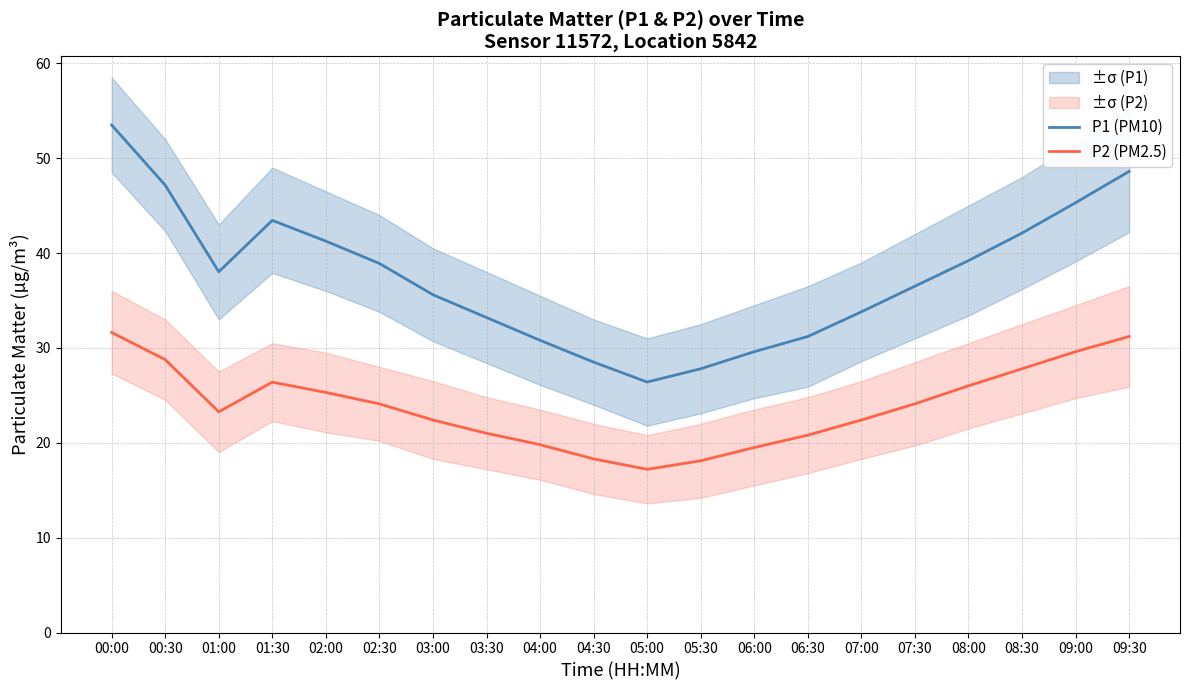

What position from the right is 07:00?

6